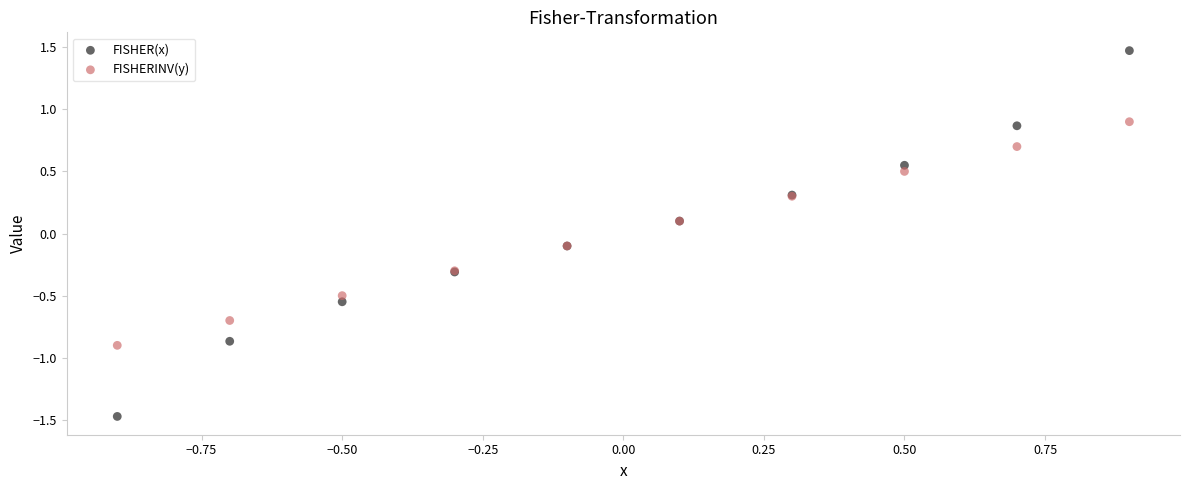

Which series contains the highest Y value?

FISHER(x)